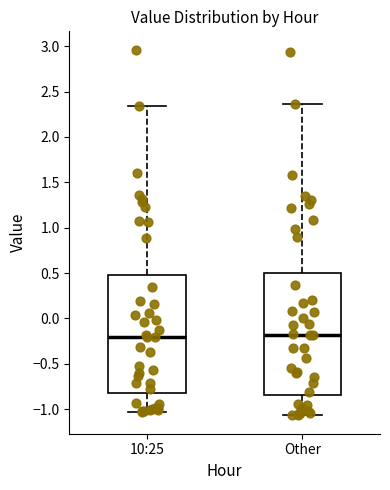

Reading left to right, read every box against the y-axis: the position of its median line, the range the box covers, and the ends of its whiskers. The values are not printed on the chart, so give them approximately, as read against the axis.

10:25: median -0.20, box -0.80 to 0.50, whiskers -1.05 to 2.35
Other: median -0.20, box -0.85 to 0.50, whiskers -1.05 to 2.35